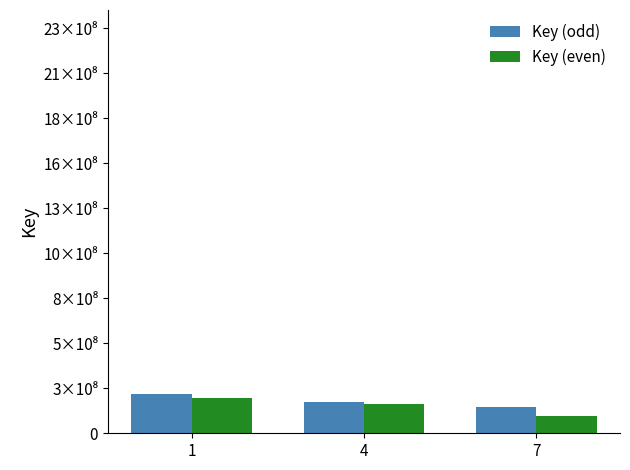

List the labels in order of Key (odd) value, largest first.

1, 4, 7